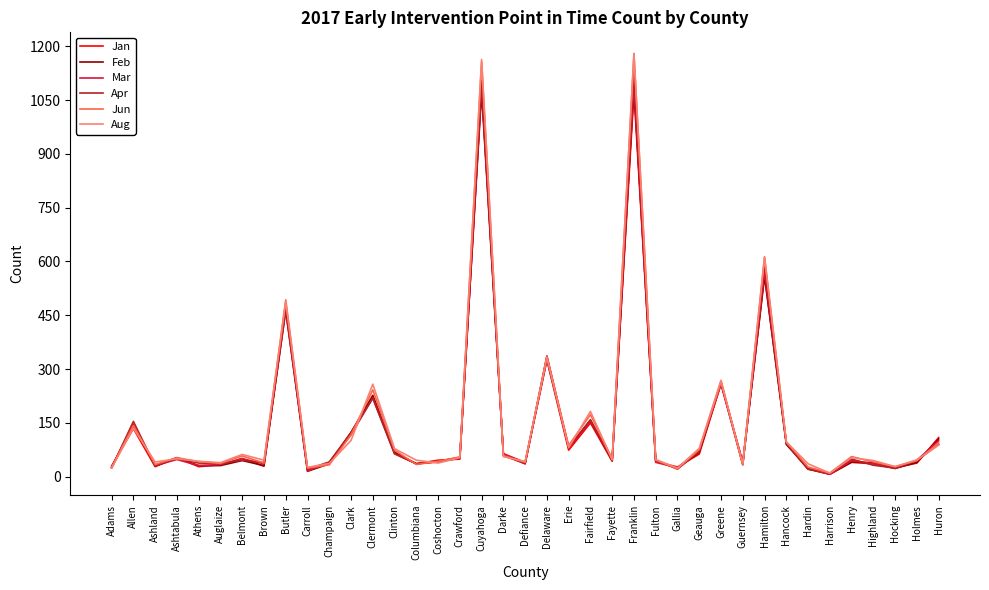

At which label is Jan closest to 546?

Hamilton